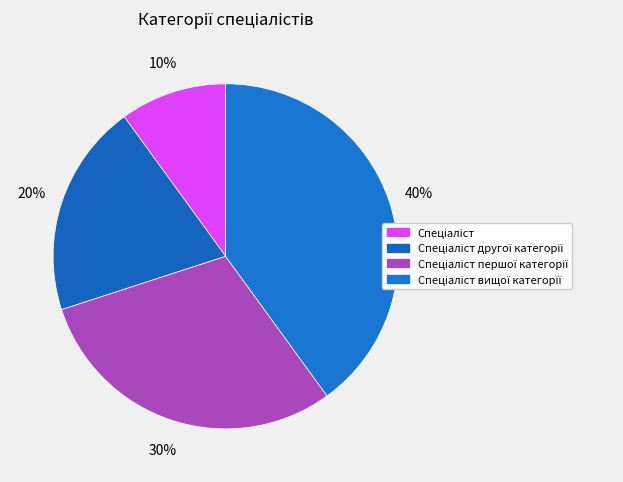

How many segments does this pie chart have?

4